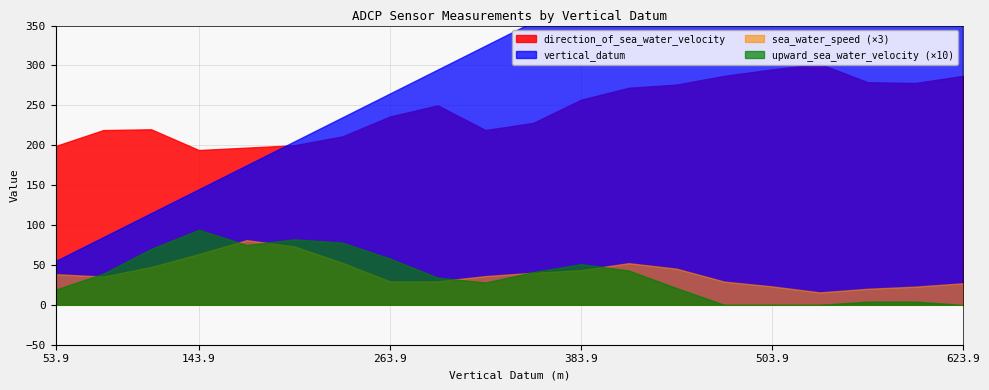

List the labels in order of upward_sea_water_velocity value, smallest first.

473.9, 503.9, 533.9, 623.9, 563.9, 593.9, 53.9, 443.9, 323.9, 293.9, 83.9, 353.9, 413.9, 383.9, 263.9, 113.9, 173.9, 233.9, 203.9, 143.9